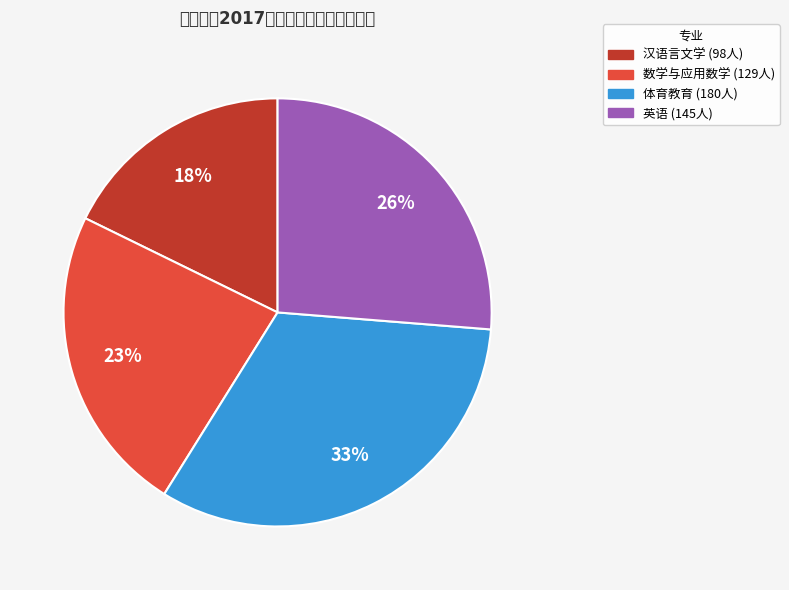

To the nearest percent, what is the average slice percentage?

25%